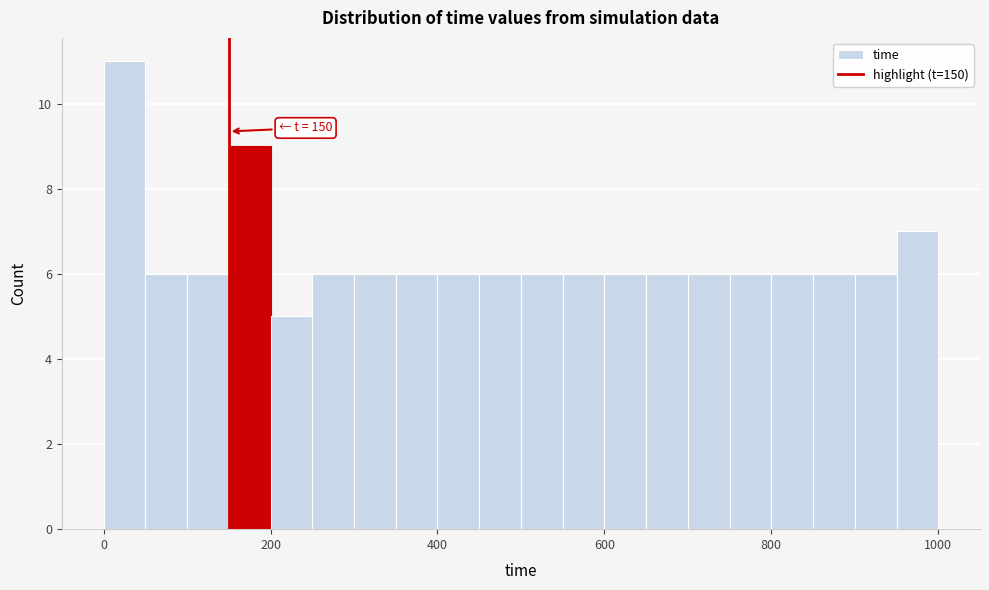

Around what value on the x-axis is the tallest bar? Give the approximate position of its centre, as read against the axis.

20